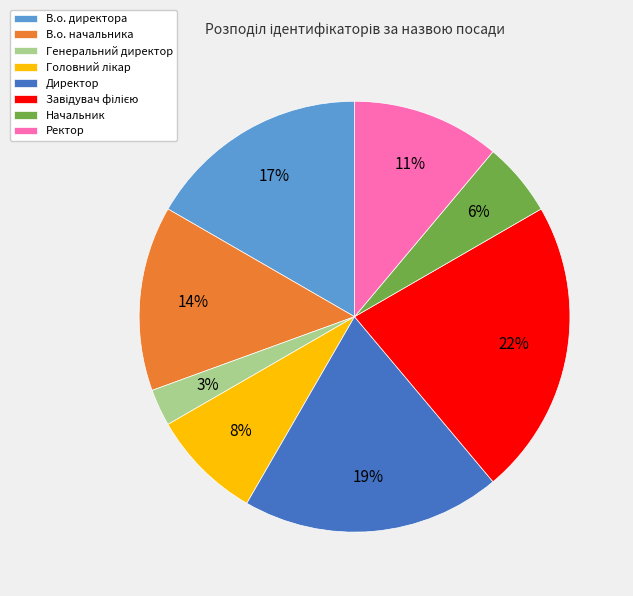

What is the smallest slice in the pie chart?

Генеральний директор